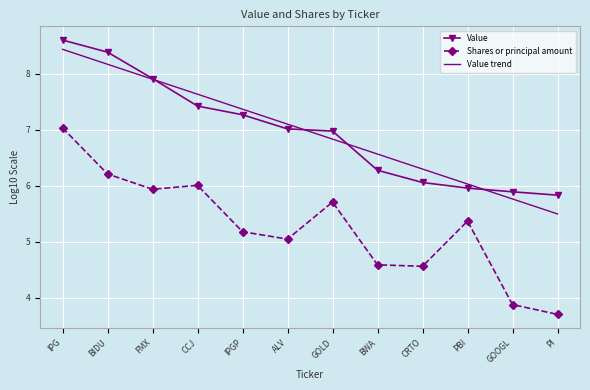

True or false: Shares or principal amount and Value cross at least once.

False